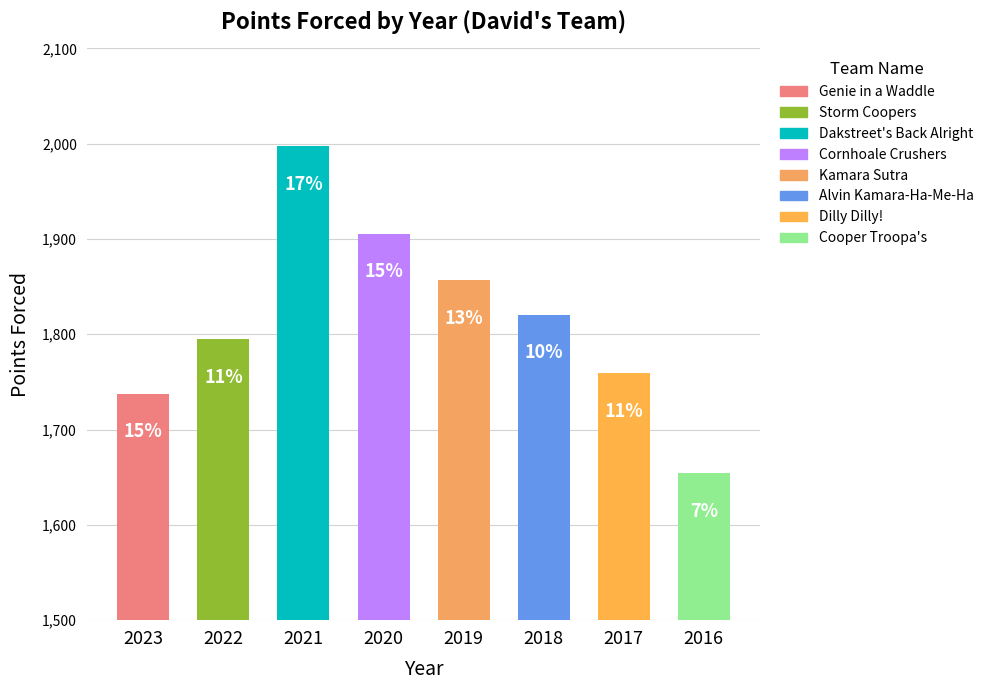

What is the sum of the values at 2022 and 2017?

3554.2